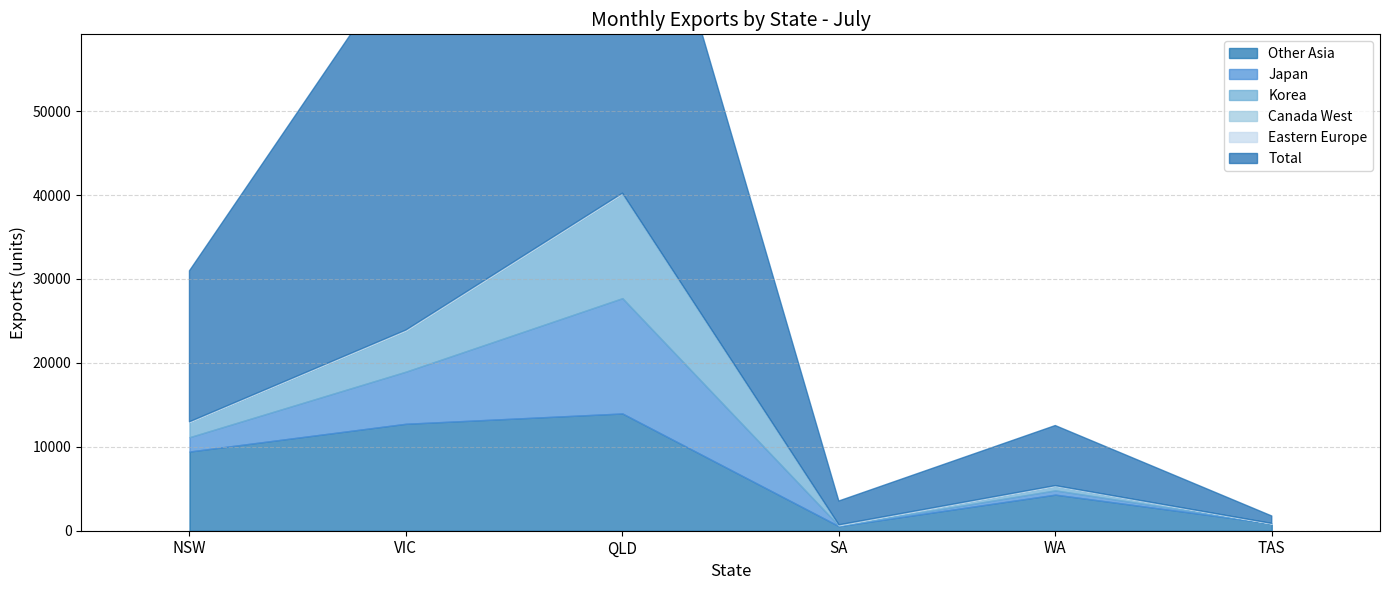

What is the label of the 5th point from the right?

VIC